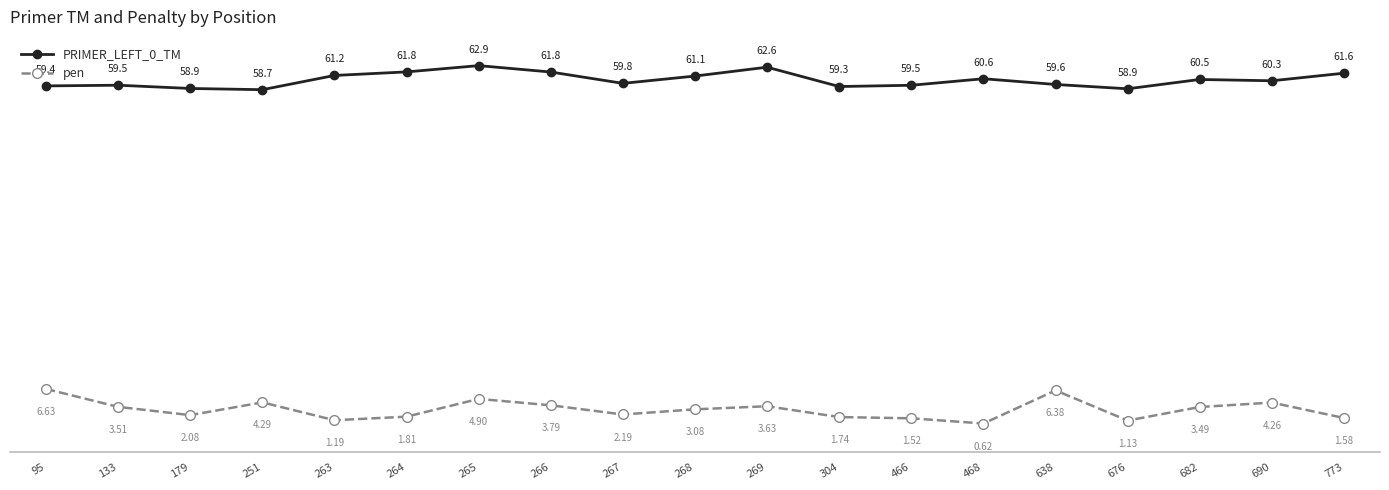

True or false: PRIMER_LEFT_0_TM and pen cross at least once.

False